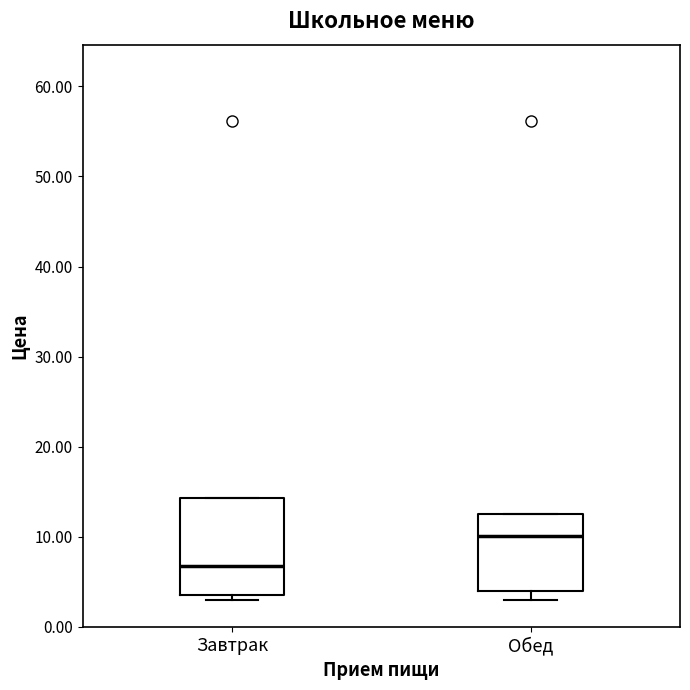

Reading left to right, transcribe this box plot: for each box, give where its median line is, the range the box spans, and where its two whiskers end, as read against the y-axis. The values are not printed on the chart, so give them approximately, as read against the axis.

Завтрак: median 7, box 4 to 14, whiskers 3 to 14
Обед: median 10, box 4 to 13, whiskers 3 to 13